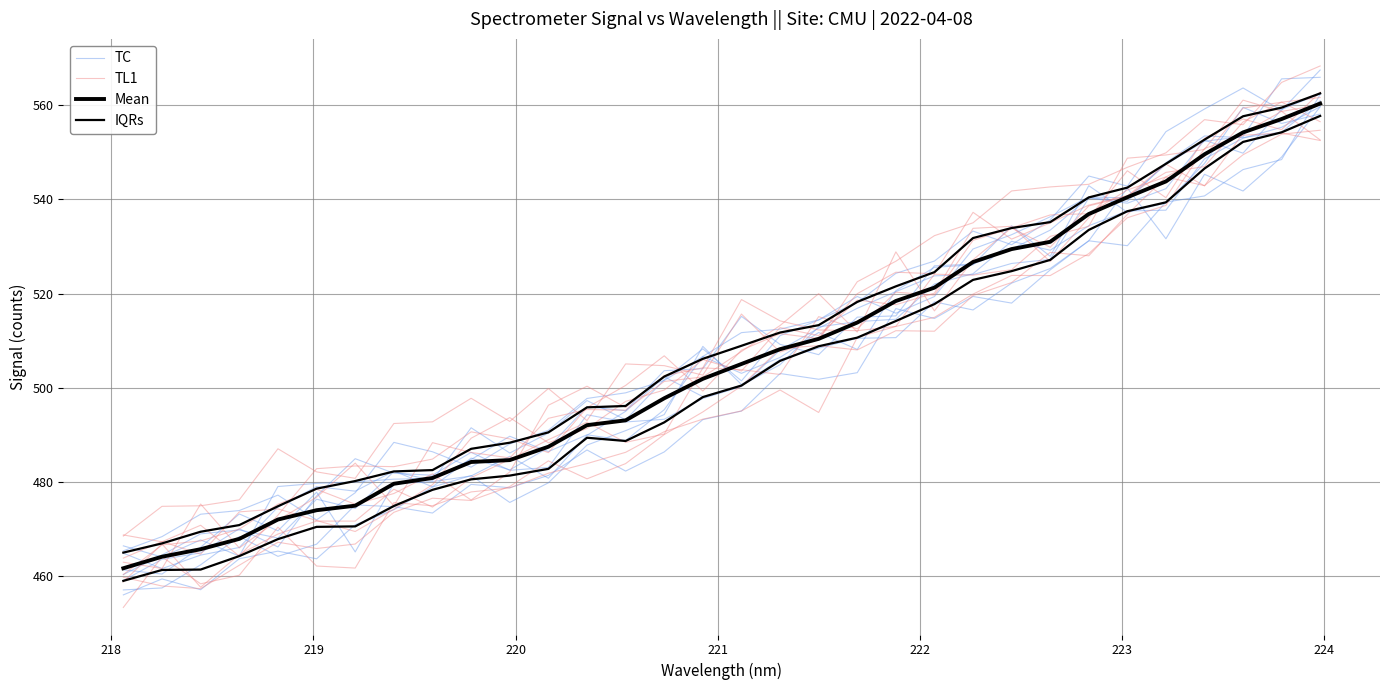

What is the difference between the second highest and minimum values in the TC series?

91.3